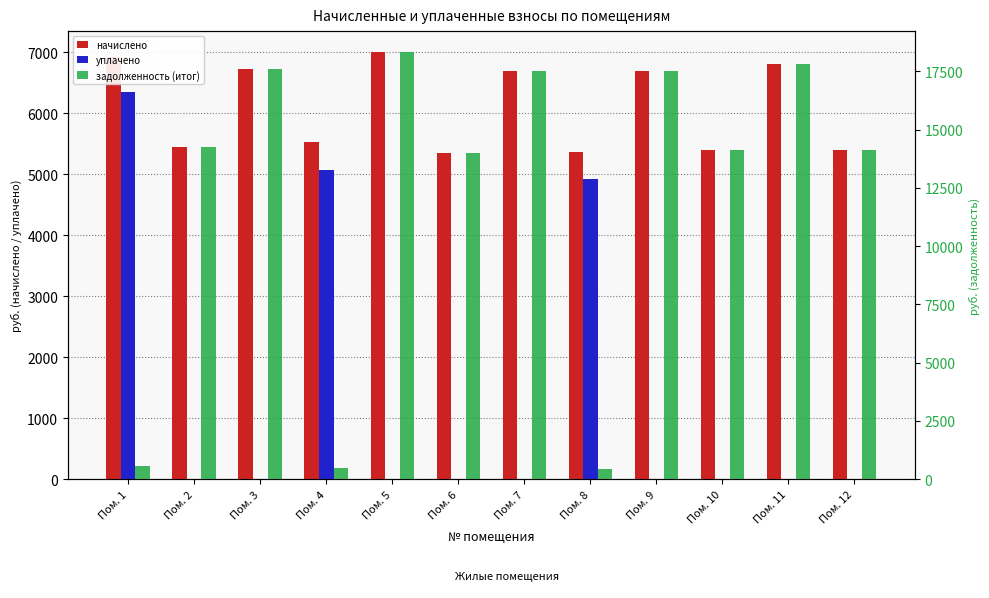

Read the задолженность (итог) value at Пом. 4.

461.2